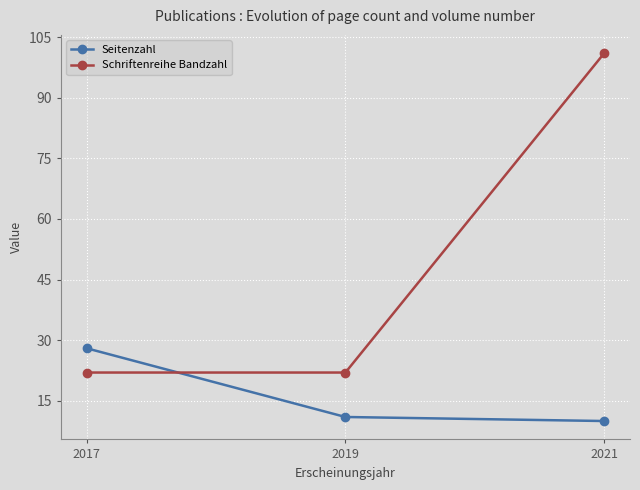

Is this an area chart (filled region under the line)?

No